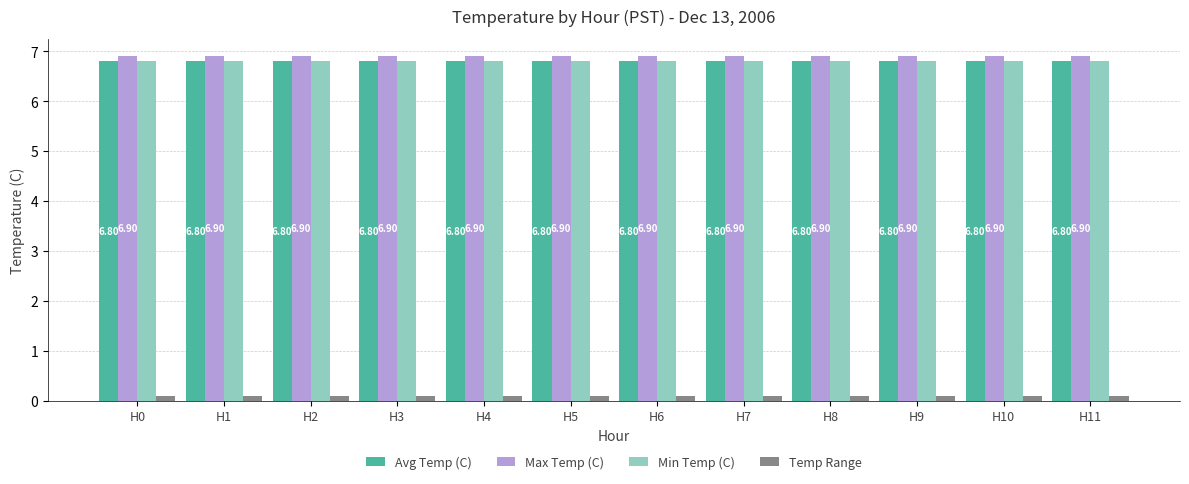

What is the minimum value shown in the chart?

0.1